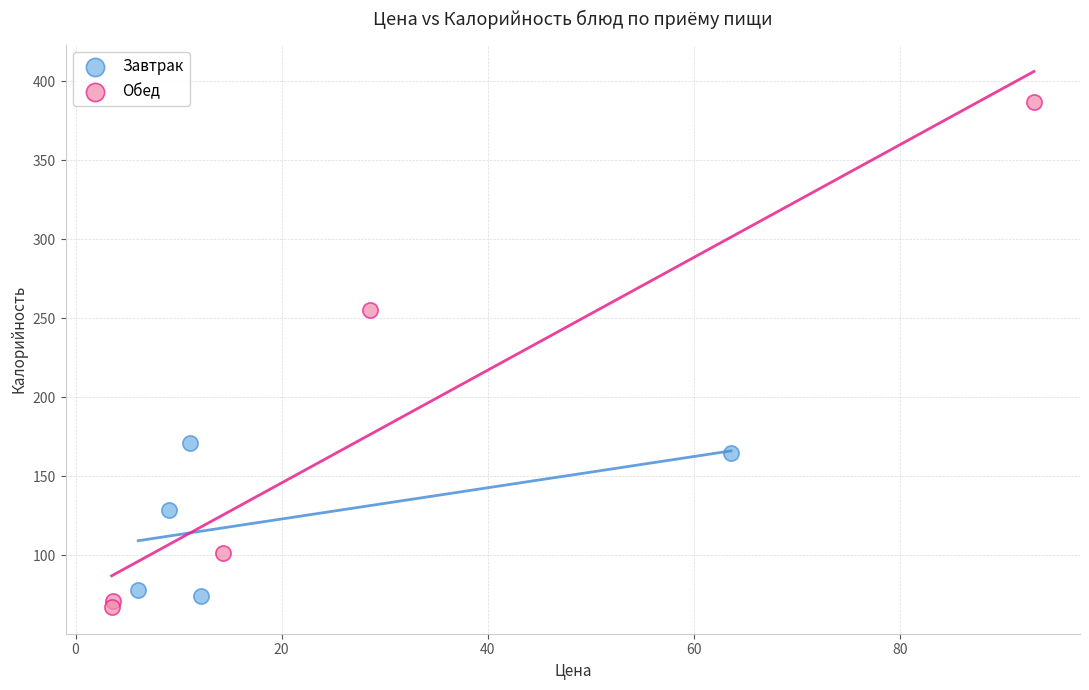

Which series contains the highest Y value?

Обед